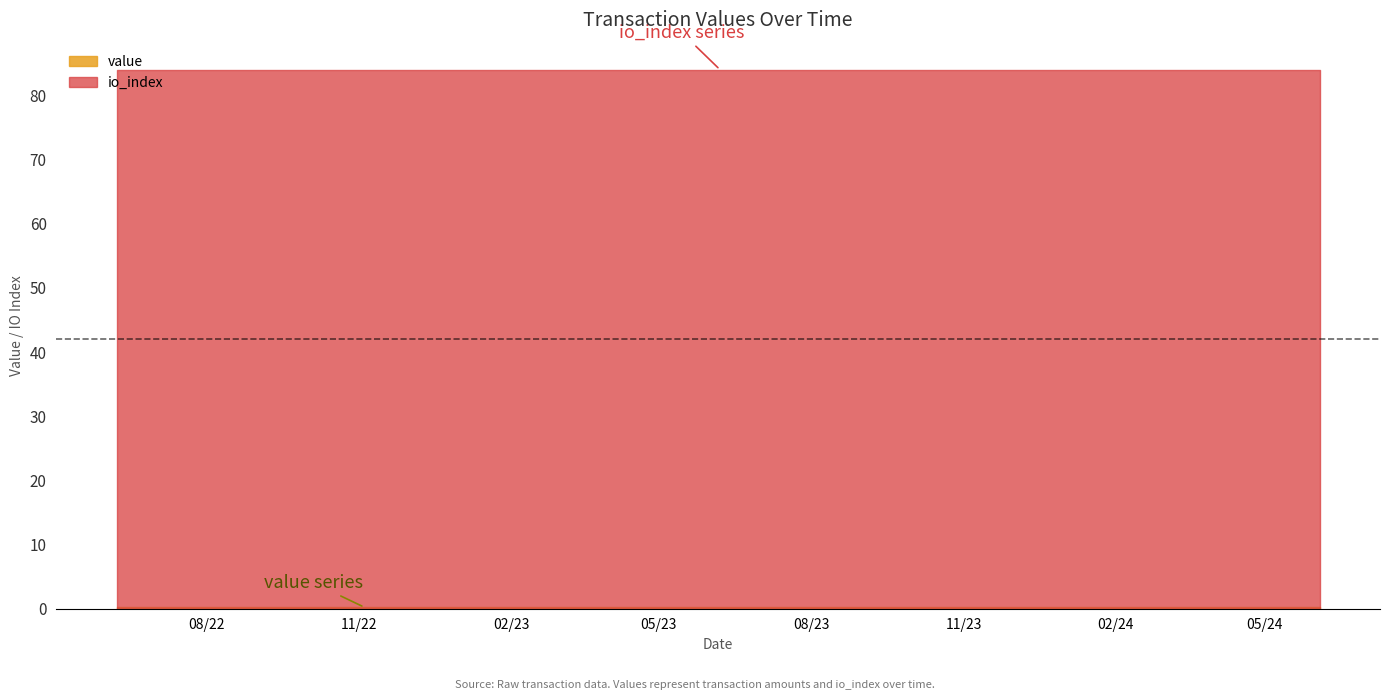

Rank the series by their average value, from highest to lowest.

io_index, value